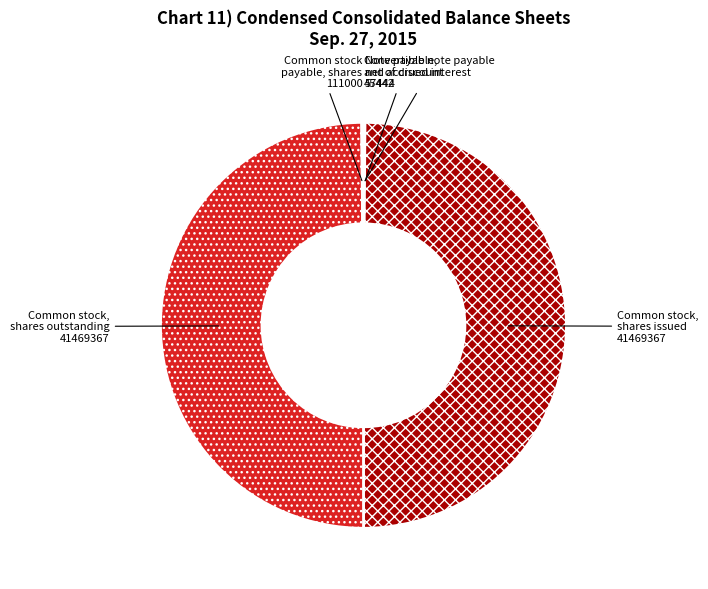

Approximately how many times larger is the value at Common stock, shares outstanding compared to Common stock, shares issued?

1.0